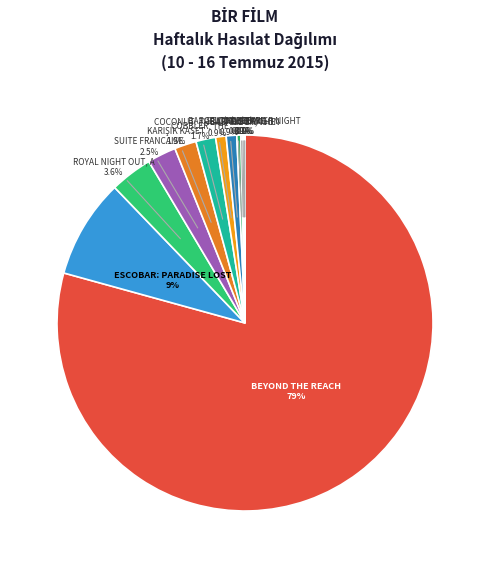

To the nearest percent, what portion does STILL ALICE represent?

1%